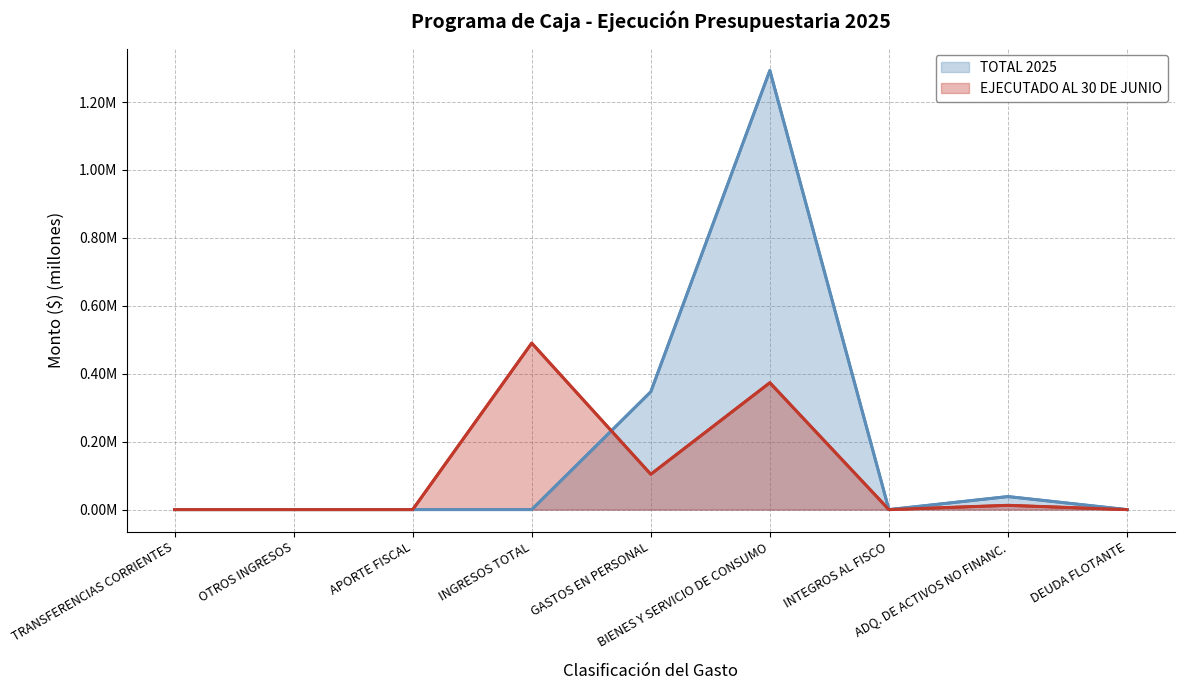

True or false: EJECUTADO AL 30 DE JUNIO has a value of -0.2 at INTEGROS AL FISCO.

False